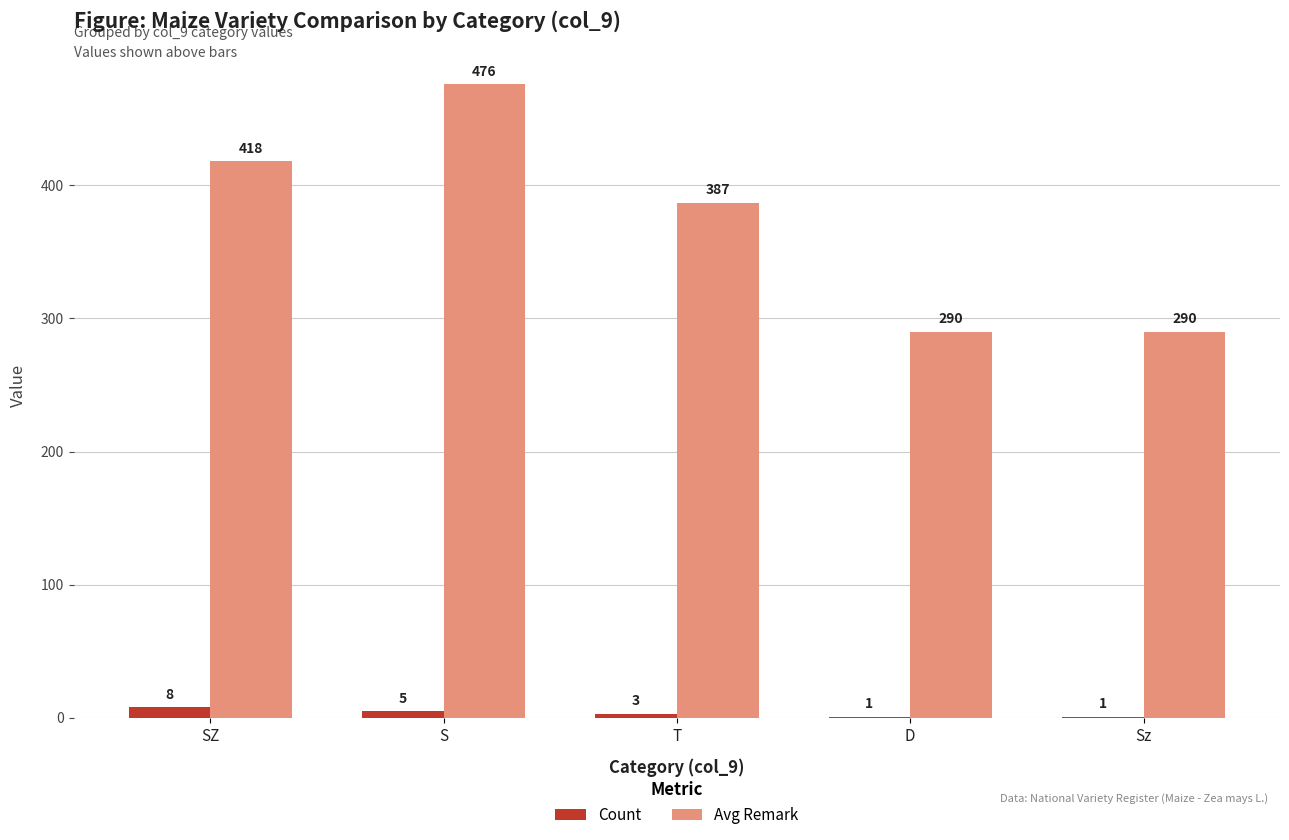

Where does the Avg Remark series first go above 387?

SZ